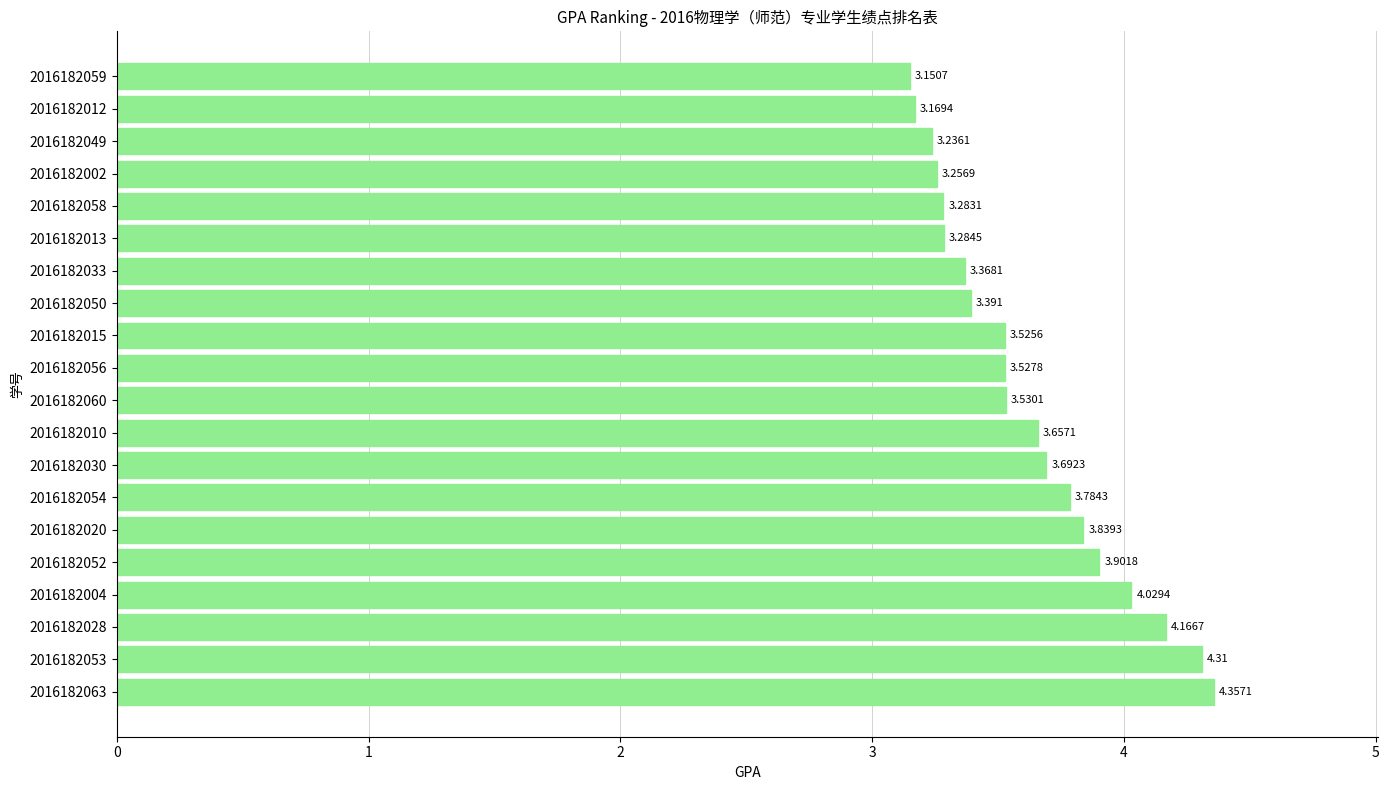

How many categories are shown in the chart?

20